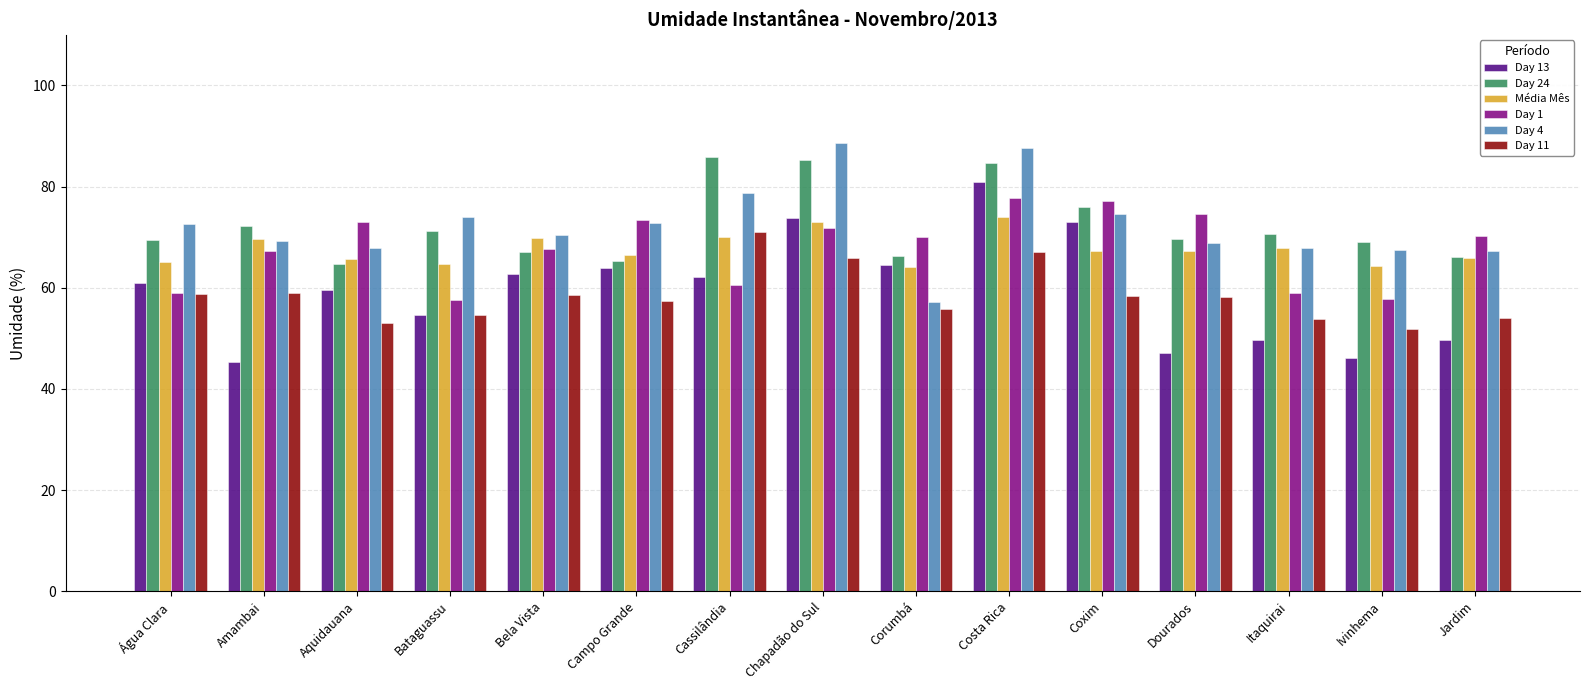

What is the approximate value of Day 1 at Água Clara?

59.0